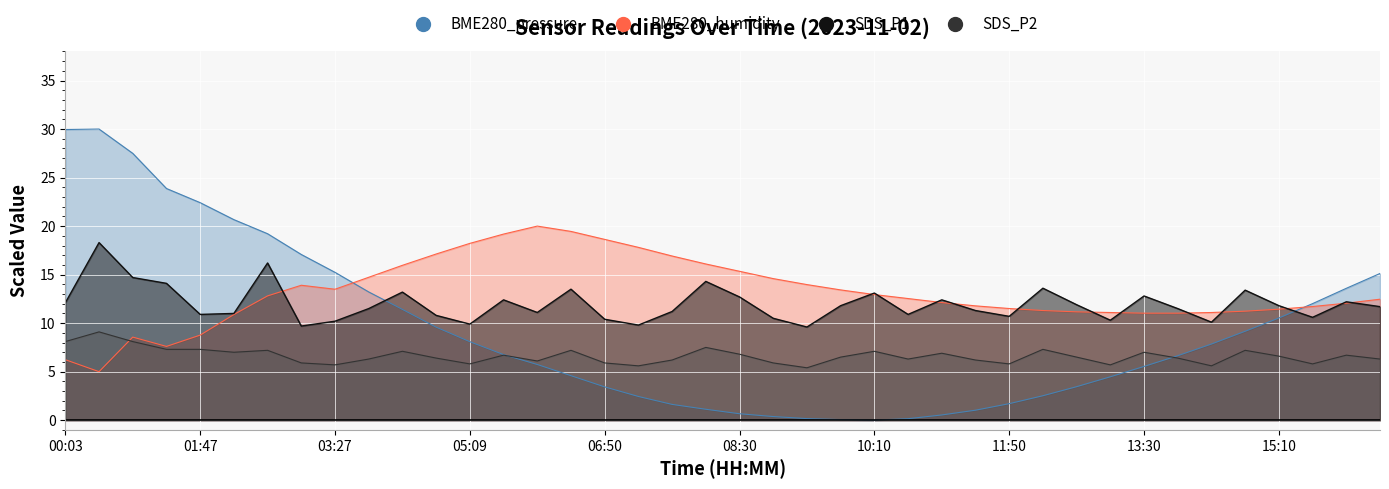

True or false: BME280_pressure and BME280_humidity intersect in this chart.

True